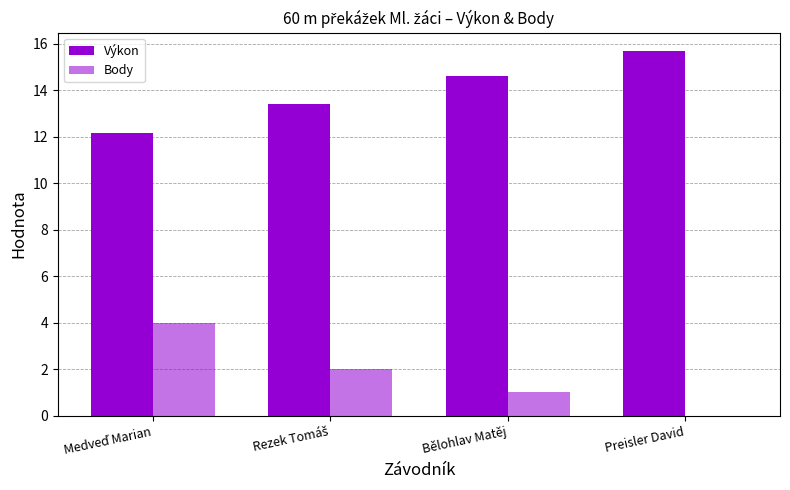

How many categories are shown in the chart?

4